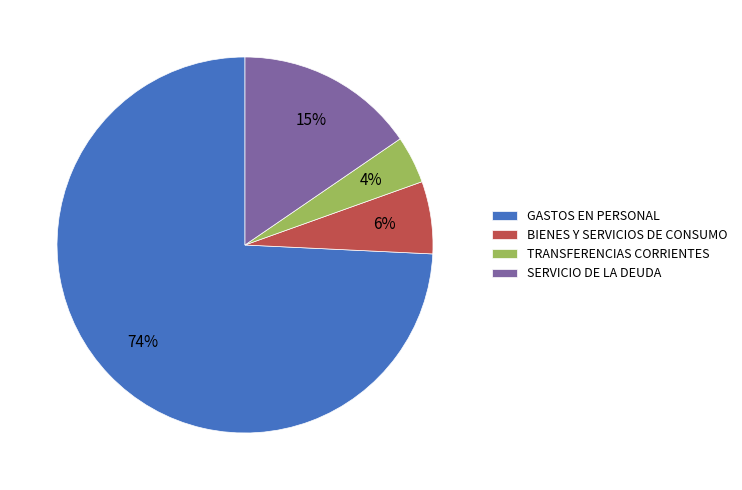

Is it true that TRANSFERENCIAS CORRIENTES is 4% of the pie?

True